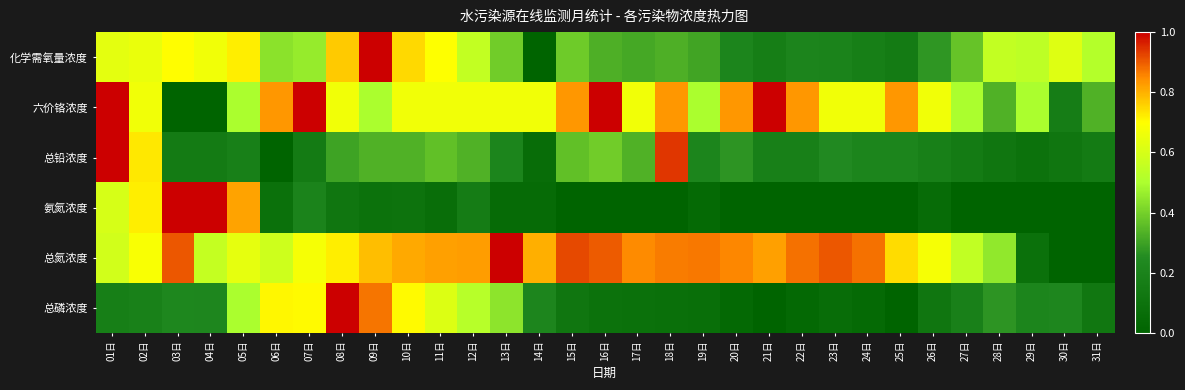

At how many categories does at least one series exceed 0?

31